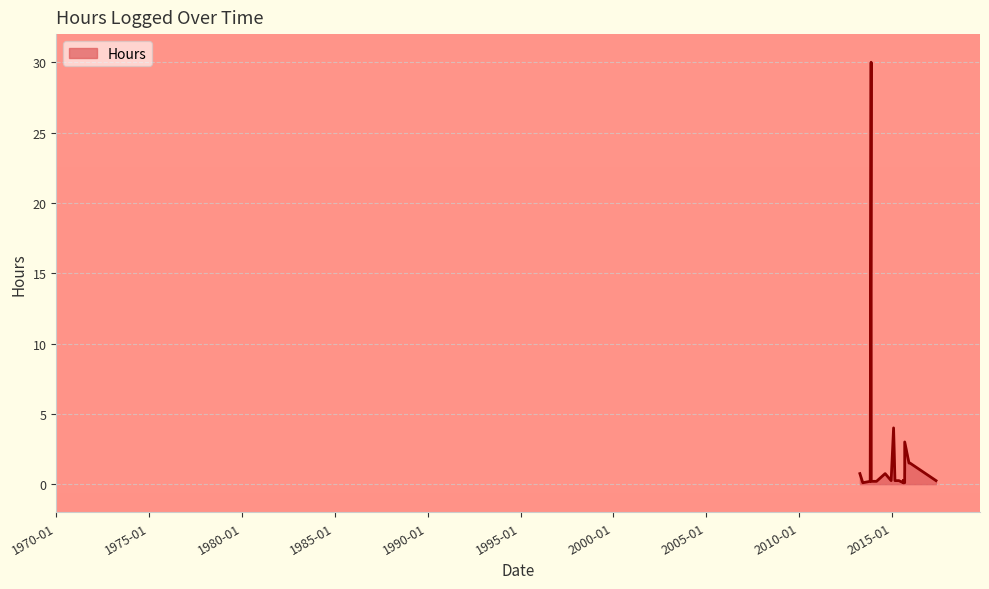

What is the value of the 15th point from the left?

0.2